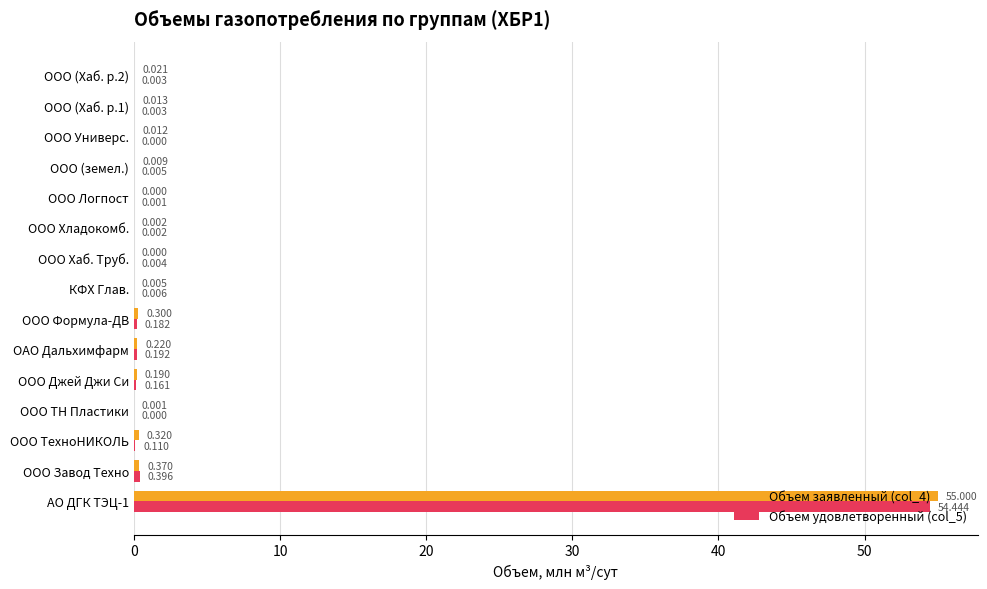

What are all the series names shown in the legend?

Объем заявленный (col_4), Объем удовлетворенный (col_5)